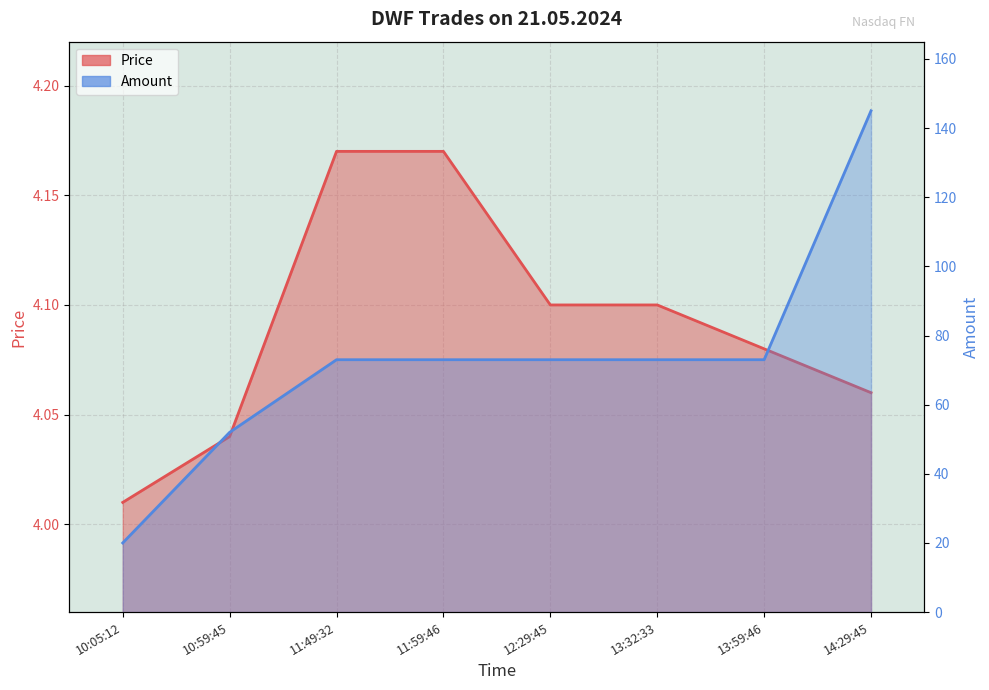

What is the label of the 8th point from the right?

10:05:12